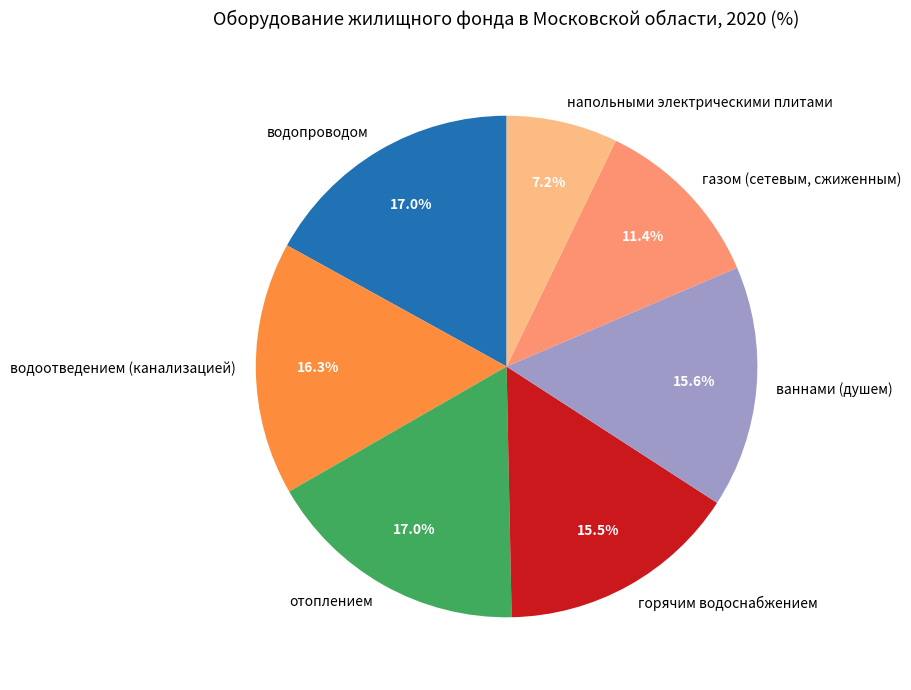

What portion of the pie excludes ваннами (душем)?

84.4%